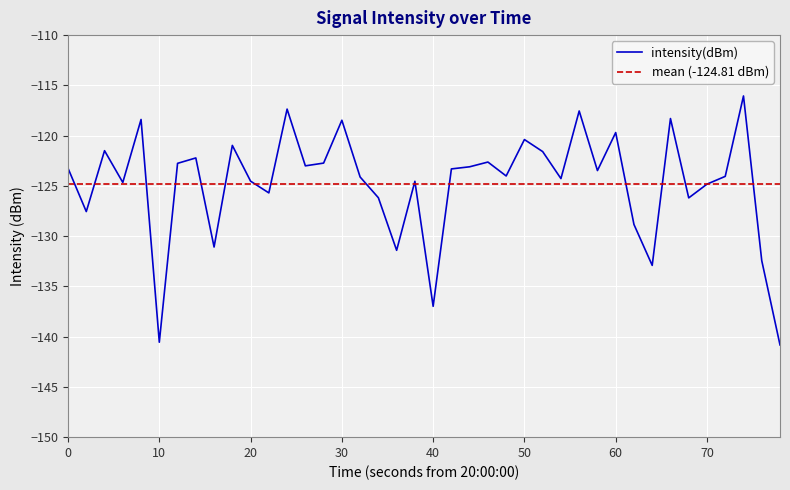

What is the value of the 40th point from the left?

-140.8